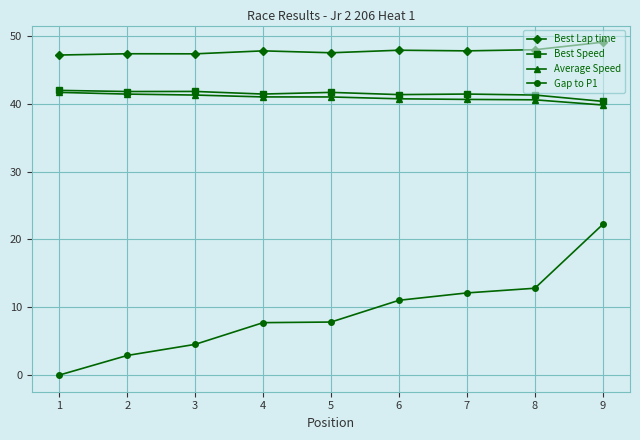

Which series has the largest range (max minus min)?

Gap to P1